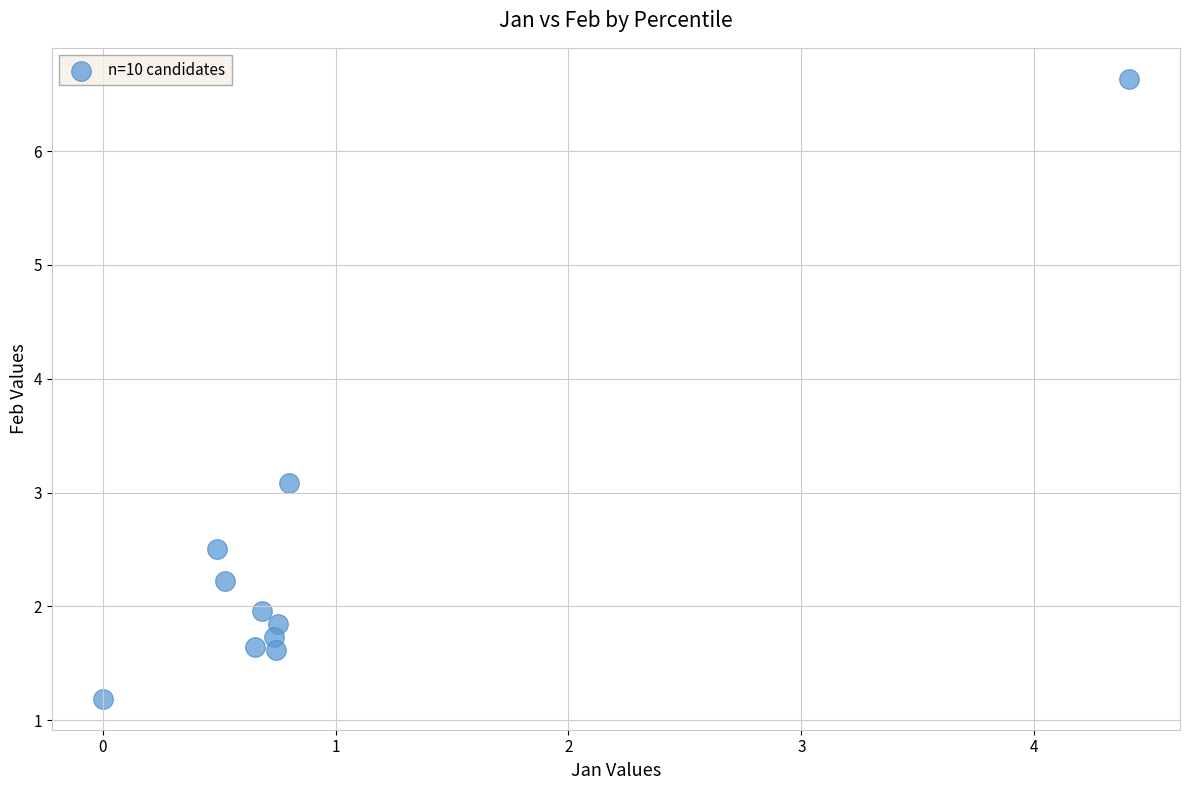

What Y value in the scatter plot is closest to 3?

3.1